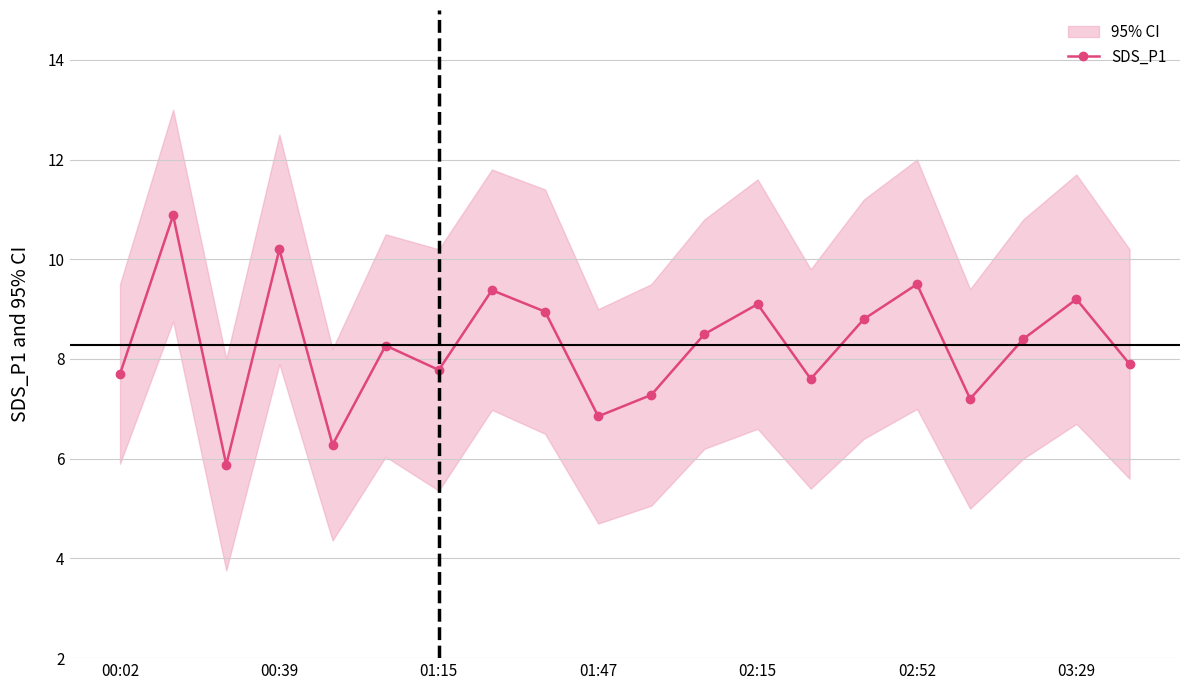

The SDS_P1 series shows 6.4 at 00:39. True or false?

False